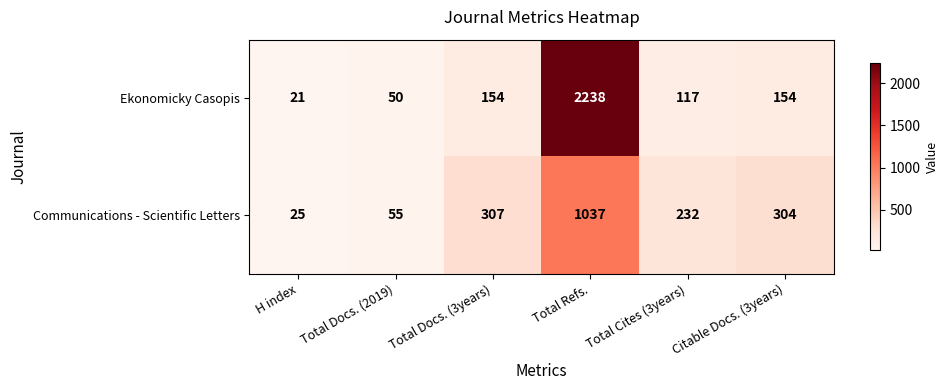

Where is Communications - Scientific Letters nearest to the value 531?

Total Docs. (3years)